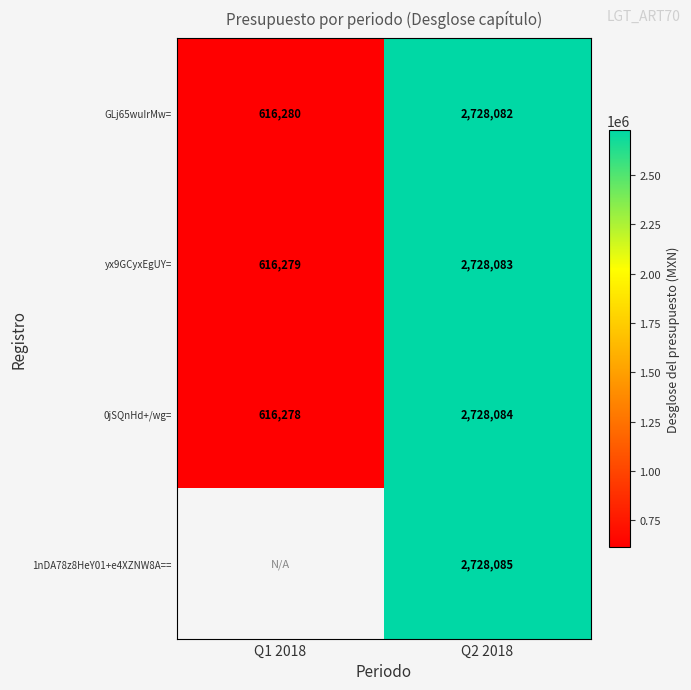

What is the sum of the 0jSQnHd+/wg= values at Q2 2018 and Q1 2018?

3344362